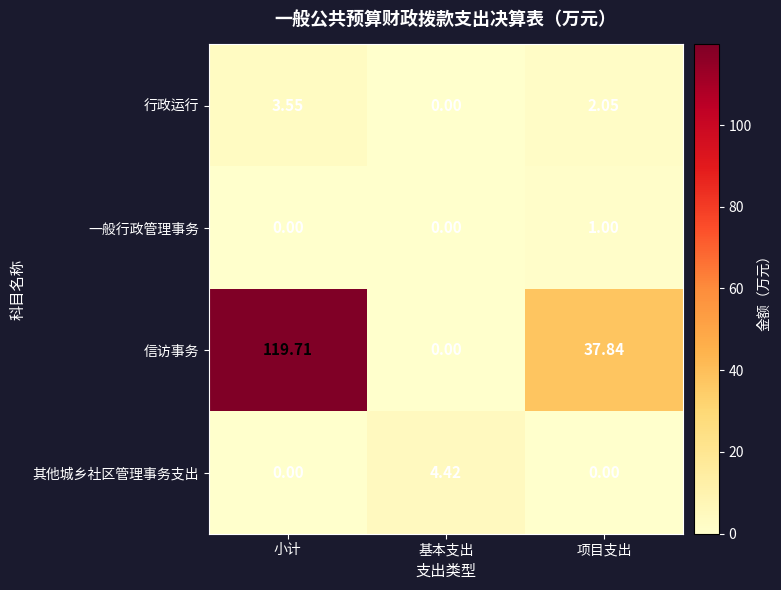

At which label does 行政运行 first exceed 2?

小计